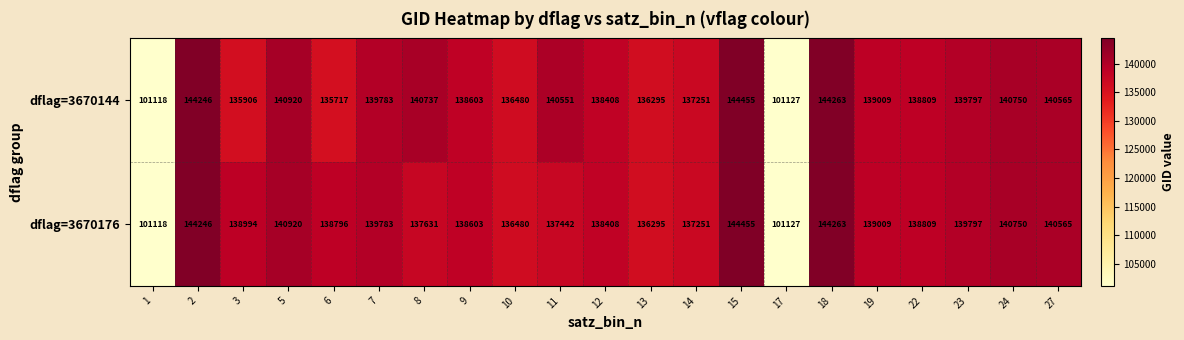

Where is dflag=3670144 nearest to the value 122786?

6